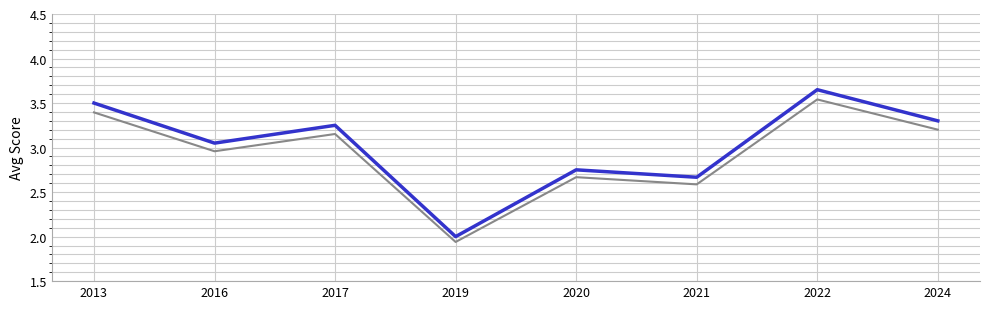

Which category has the highest value across all series?

2022